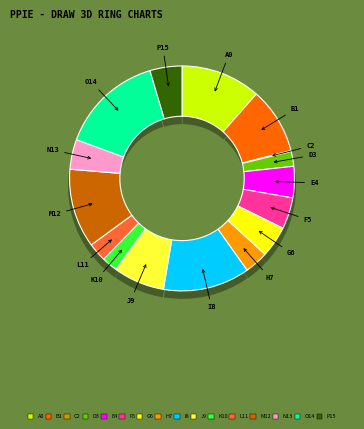

To the nearest percent, what is the combined percentage of Свобода Бъчварова and А. Серафимович?

16%